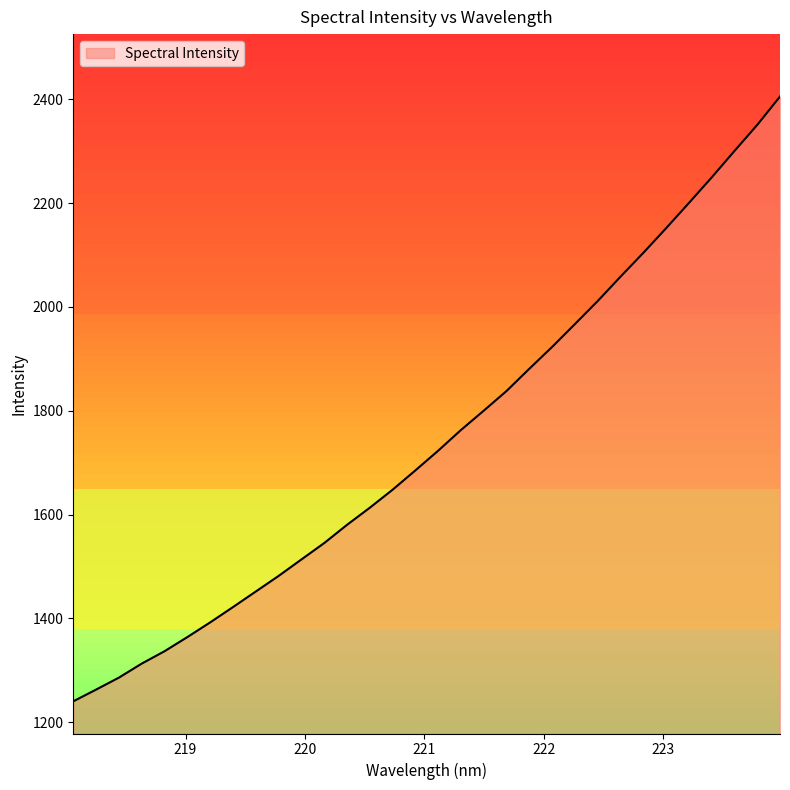

What is the difference between the maximum and minimum values?

1164.9